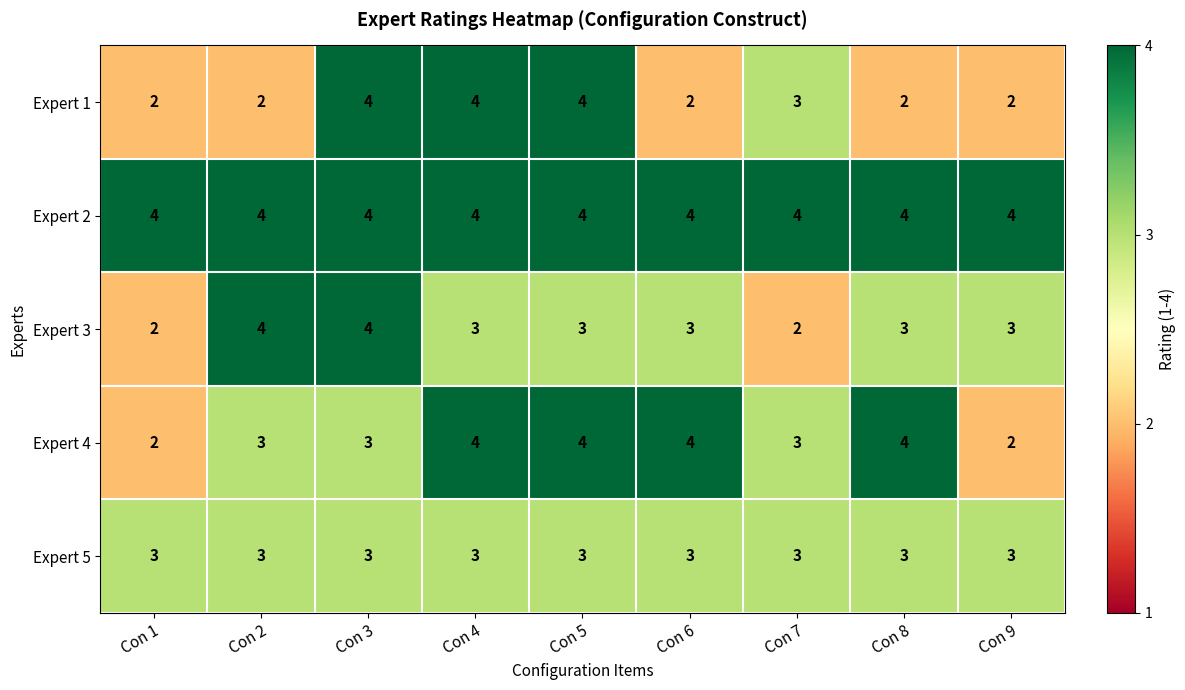

What is the average value of the Expert 5 series?

3